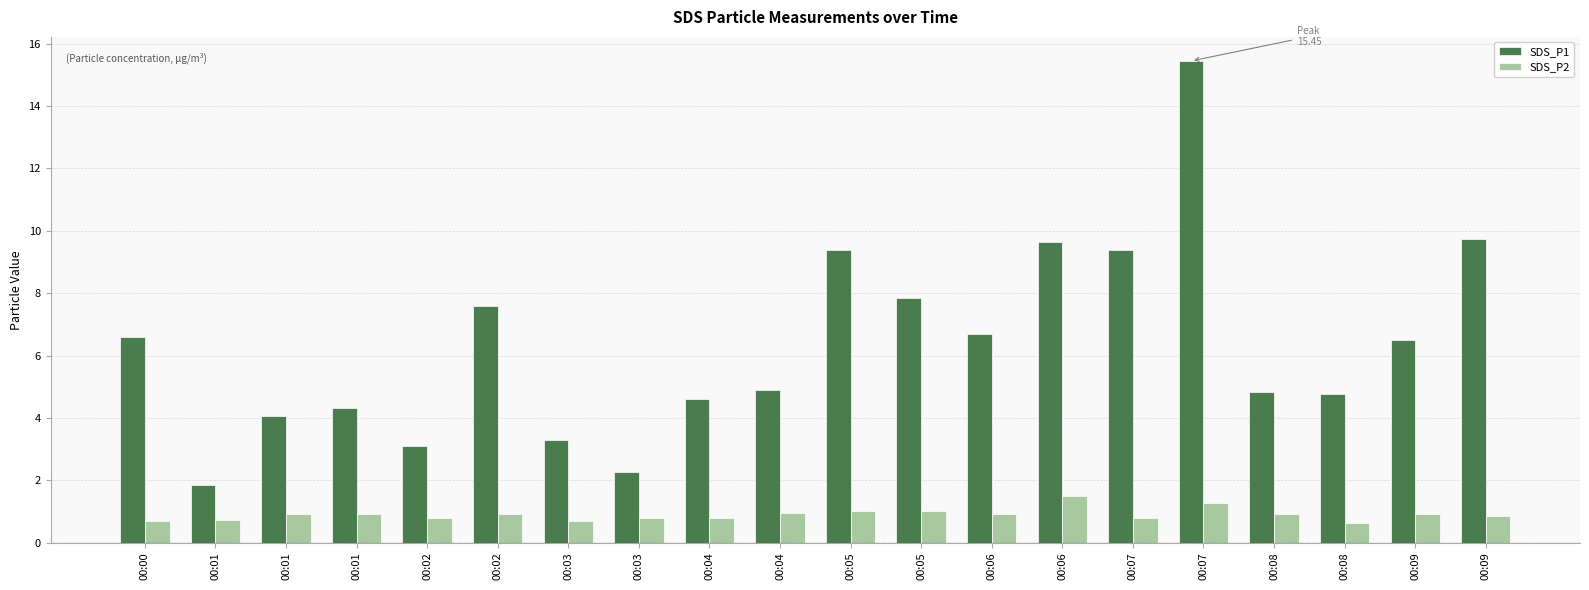

Which series has the largest range (max minus min)?

SDS_P1